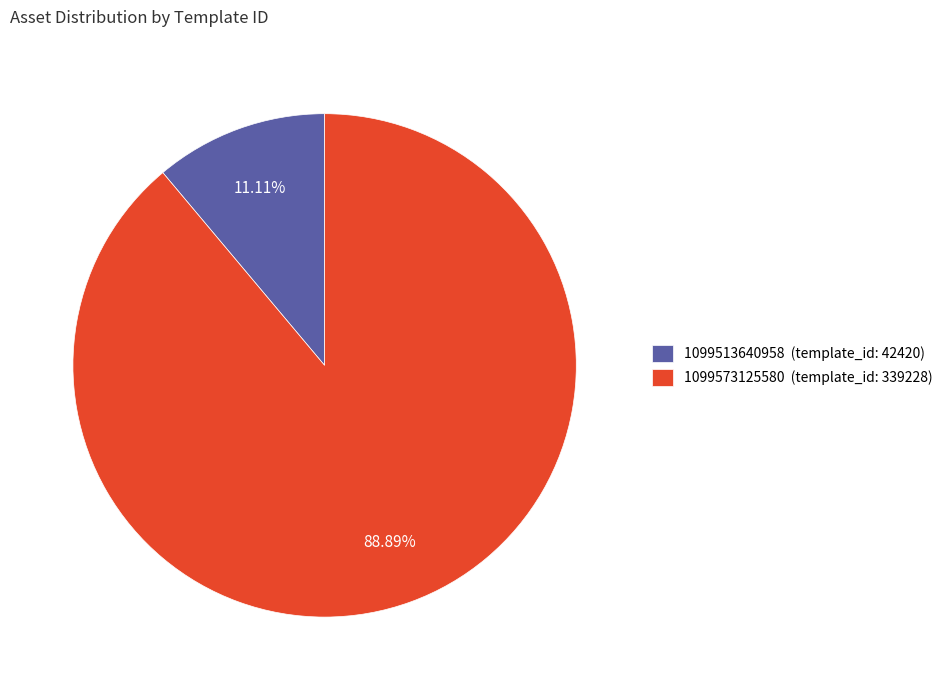

Is it true that 1099573125580 is 89% of the pie?

True